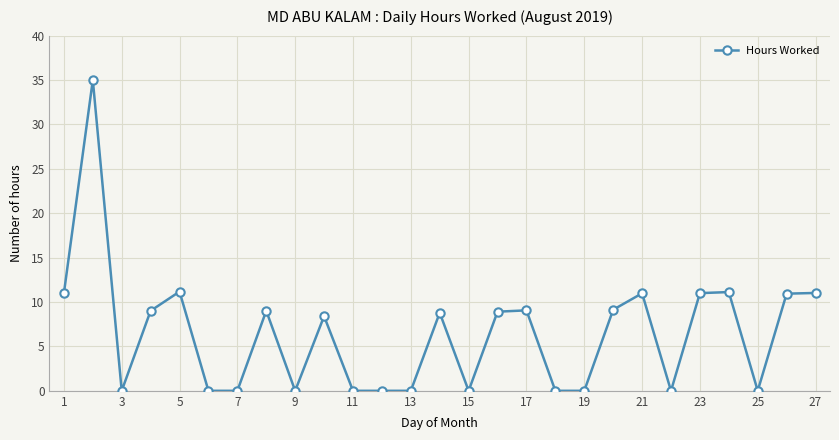

What is the greatest value displayed?

35.0